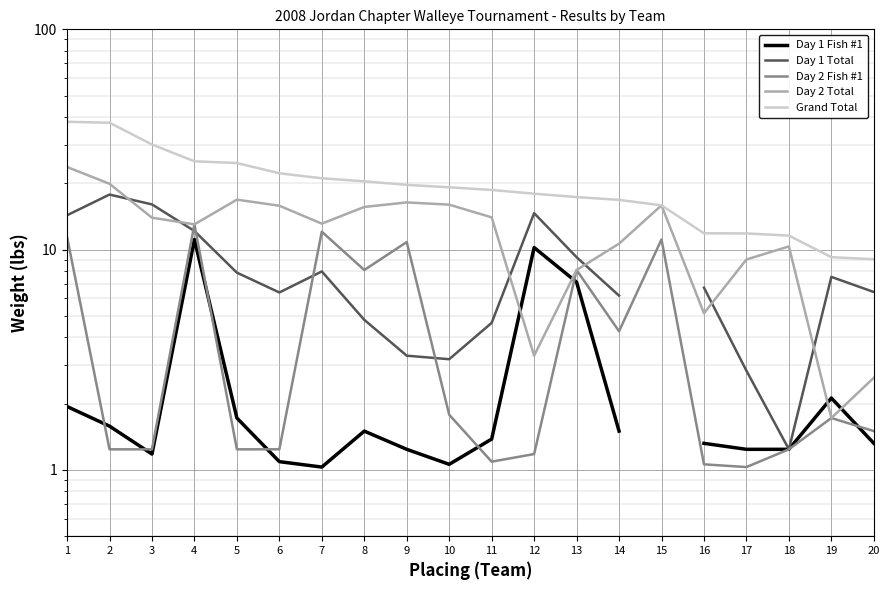

True or false: Day 1 Fish #1 has more than 1 interior local peaks.

True